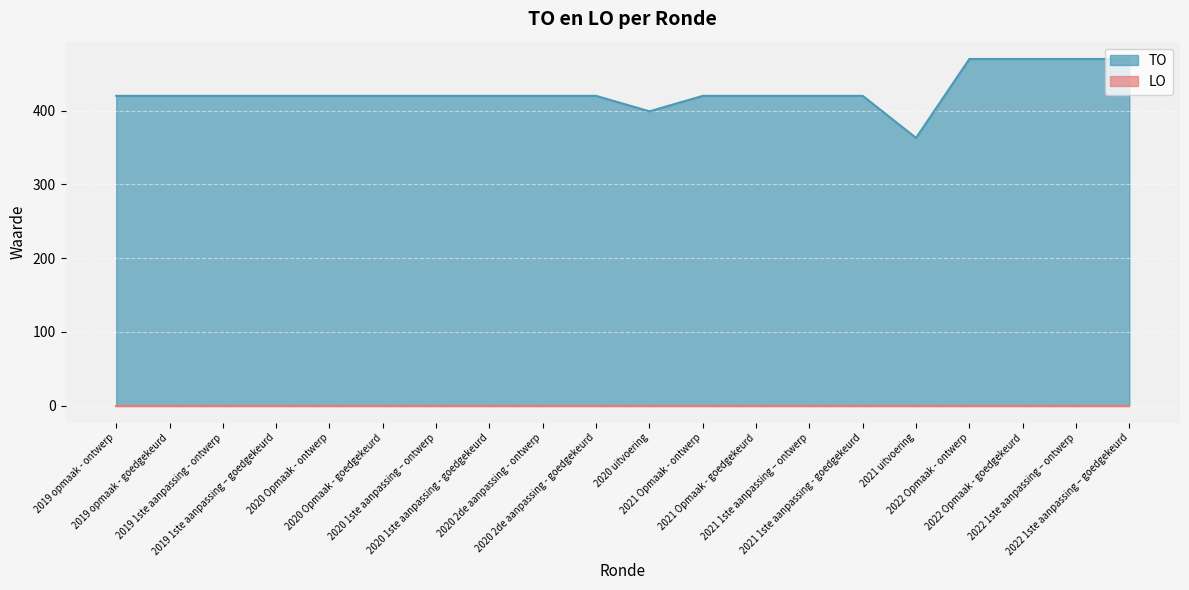

How many lines are shown in the chart?

2